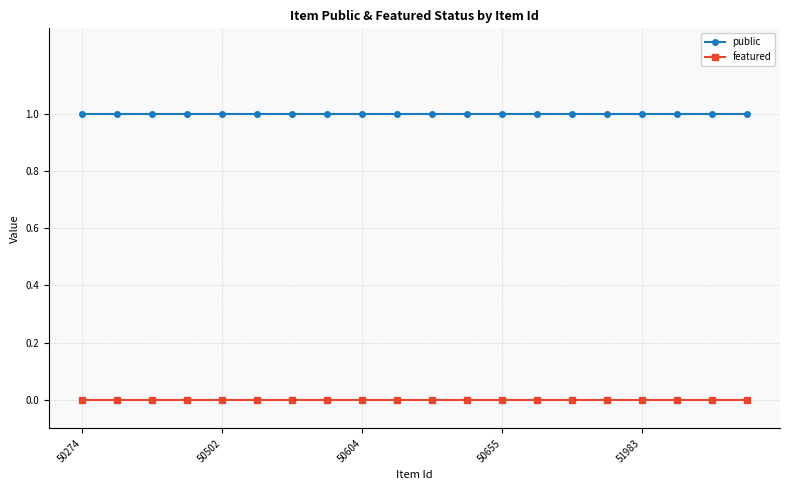

True or false: public and featured cross at least once.

False